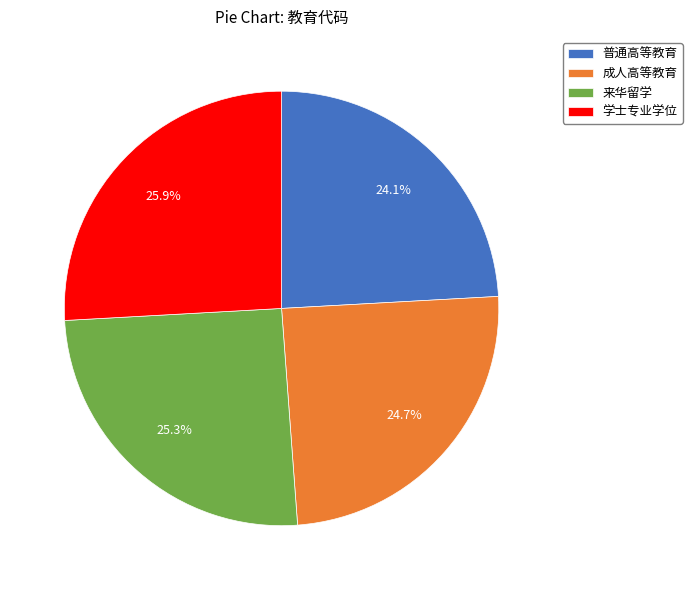

To the nearest percent, what portion does 来华留学 represent?

25%